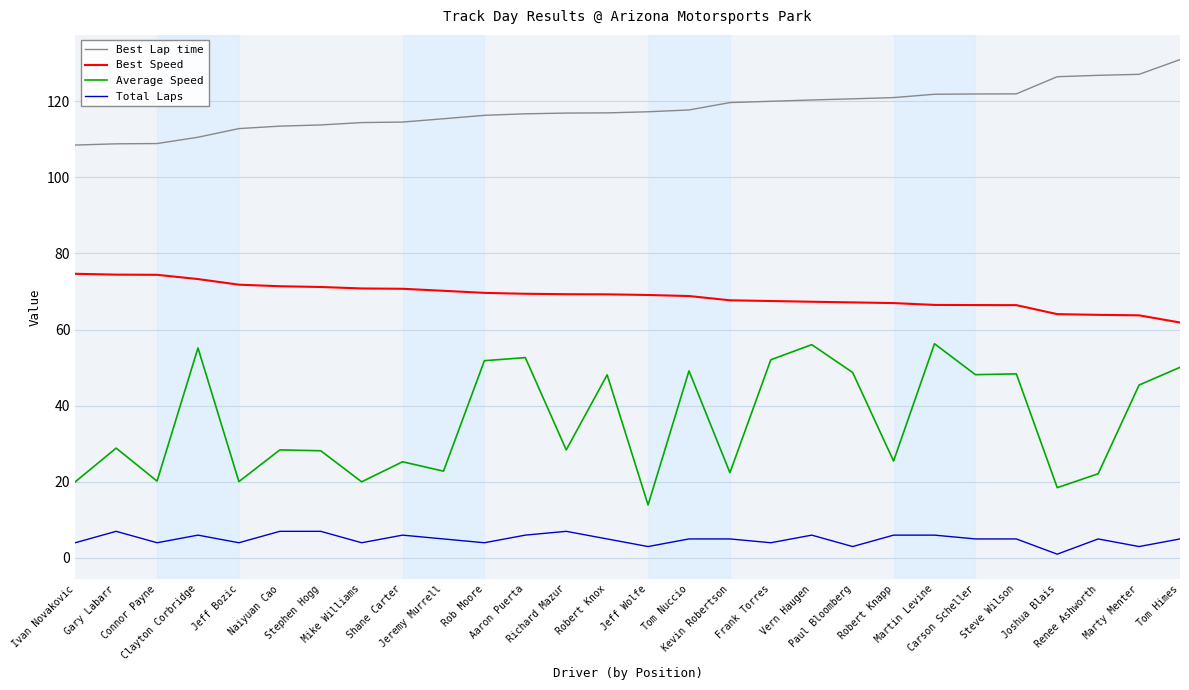

What is the difference between the maximum and second lowest values in the Best Lap time series?

22.1